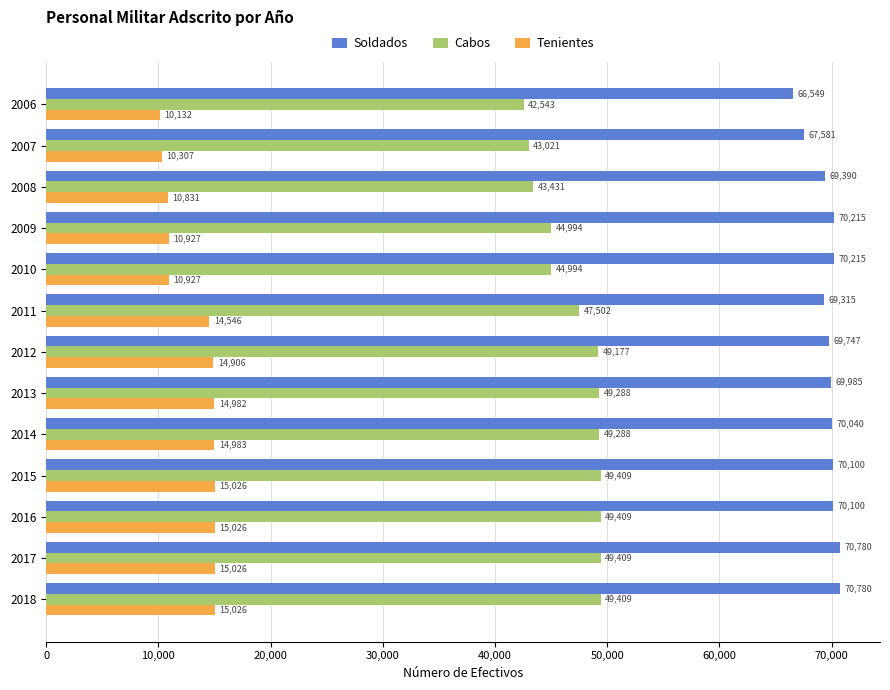

What value does the Tenientes series have at 2015?

15026